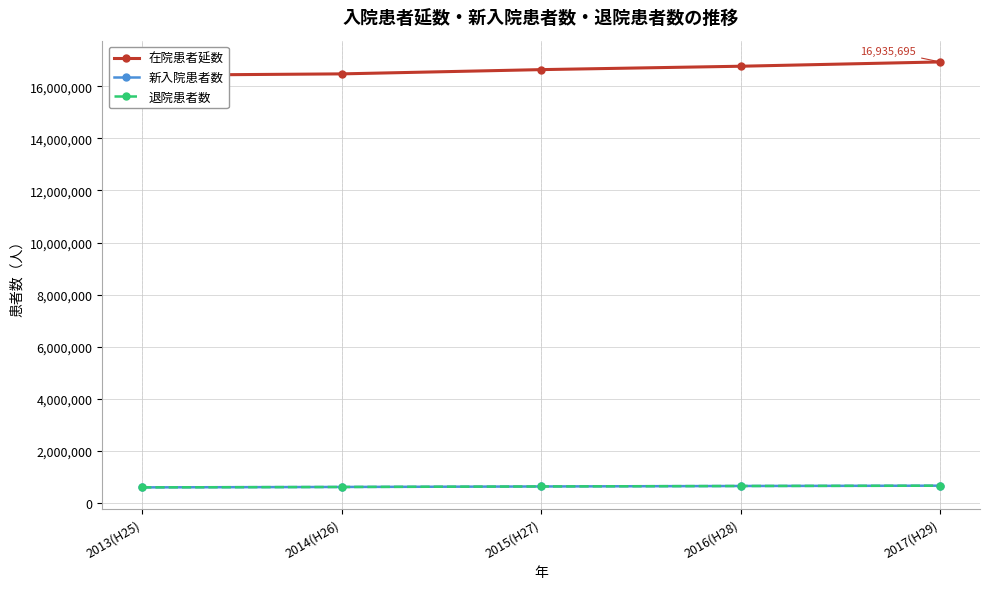

What is the value of the 在院患者延数 point at the 1st from the left?

16422924